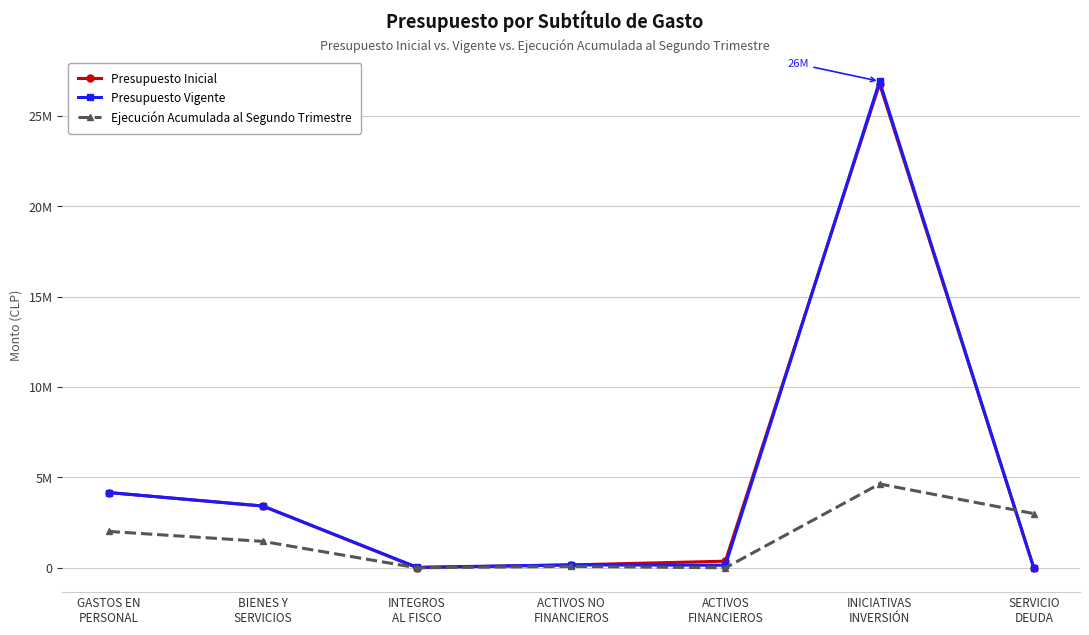

What is the value of the Presupuesto Vigente point at the 6th from the left?

26900833